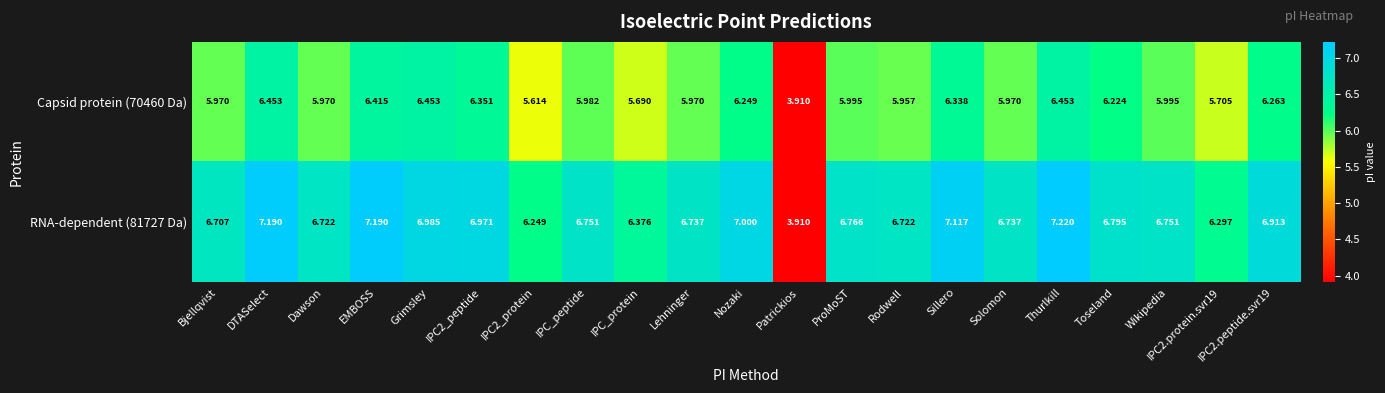

What is the spread (max minus min) of values at EMBOSS?

0.8